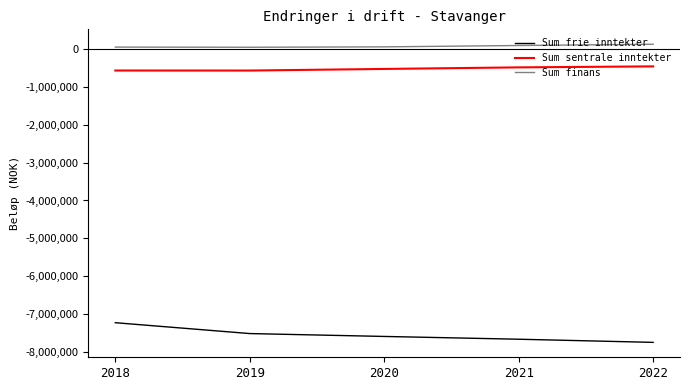

Is the value of Sum frie inntekter at 2020 greater than the value of Sum finans at 2019?

No